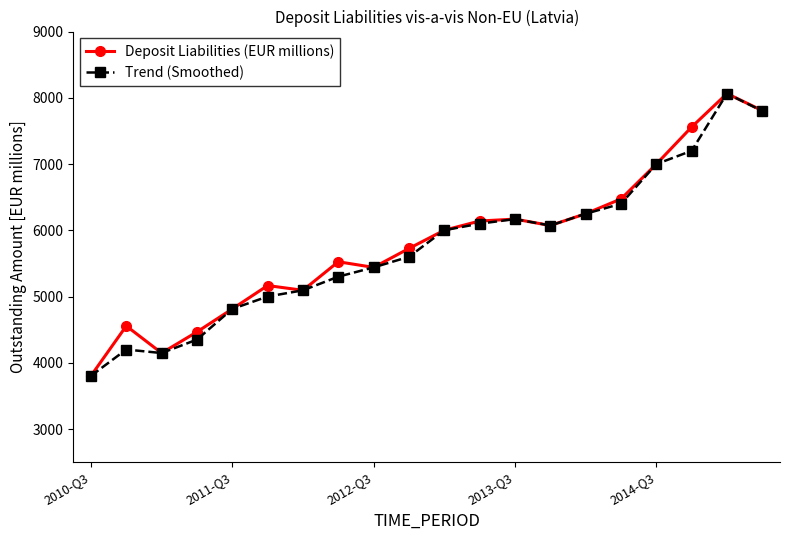

What is the maximum value for Deposit Liabilities (EUR millions)?

8064